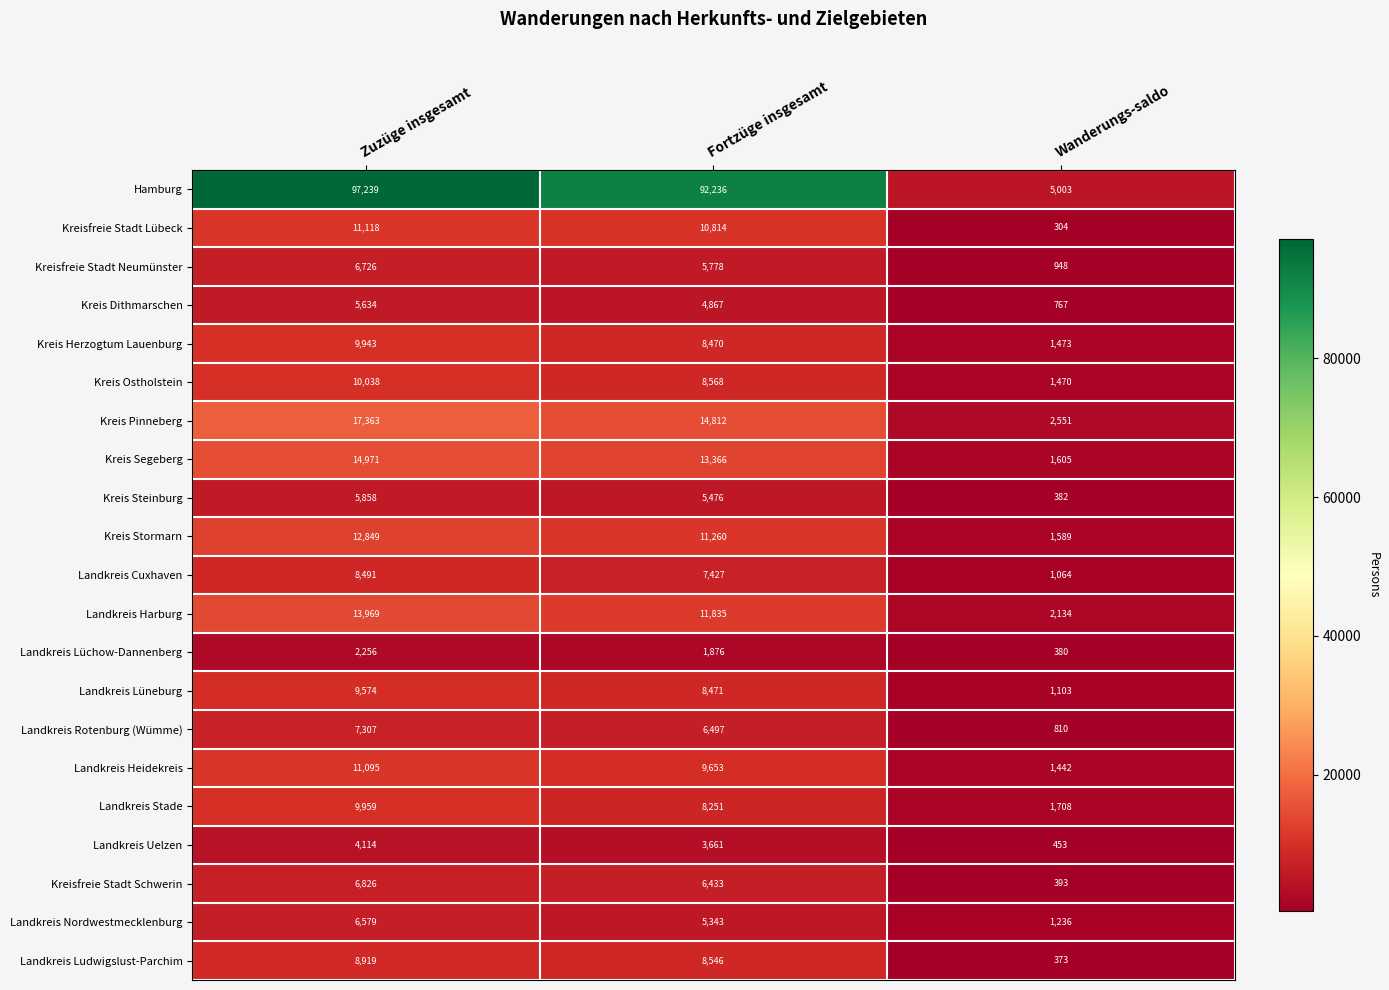

Is it true that Landkreis Harburg equals 6357 at Fortzüge insgesamt?

False